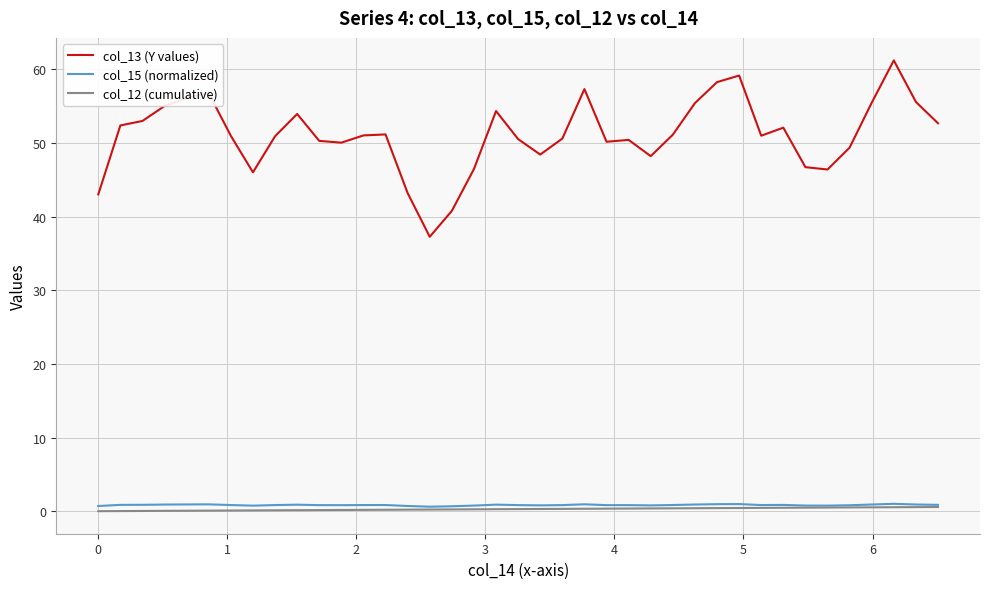

True or false: col_12 (cumulative) and col_13 (Y values) intersect in this chart.

False